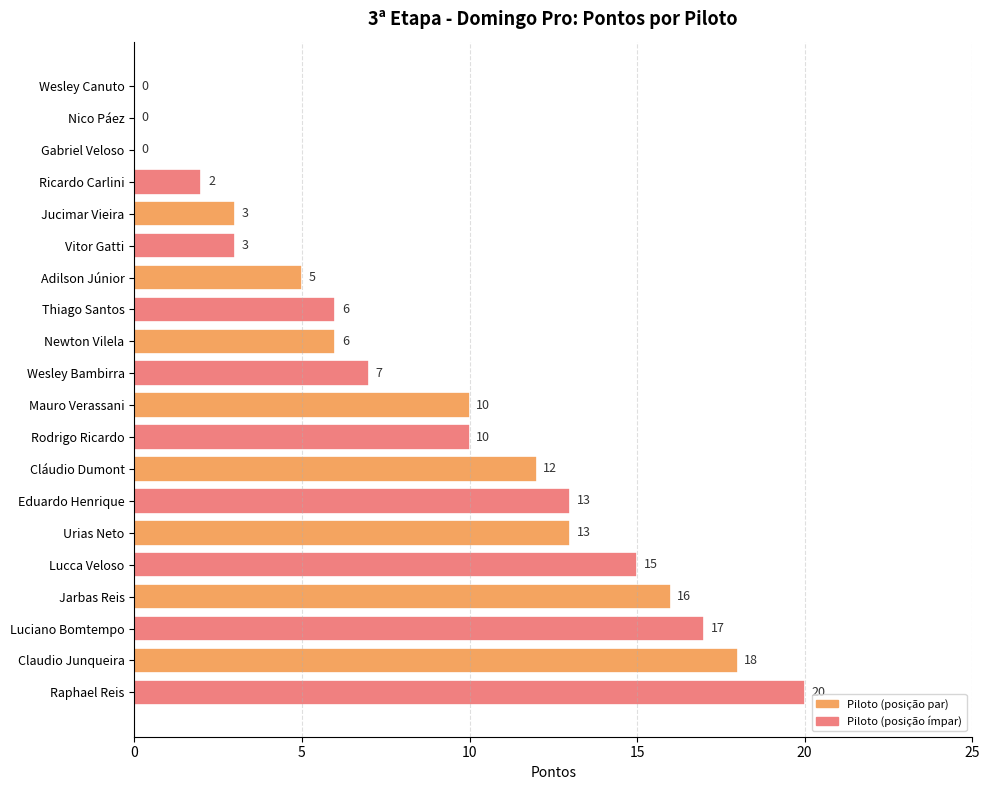

What is the sum of the values at Thiago Santos and Gabriel Veloso?

6